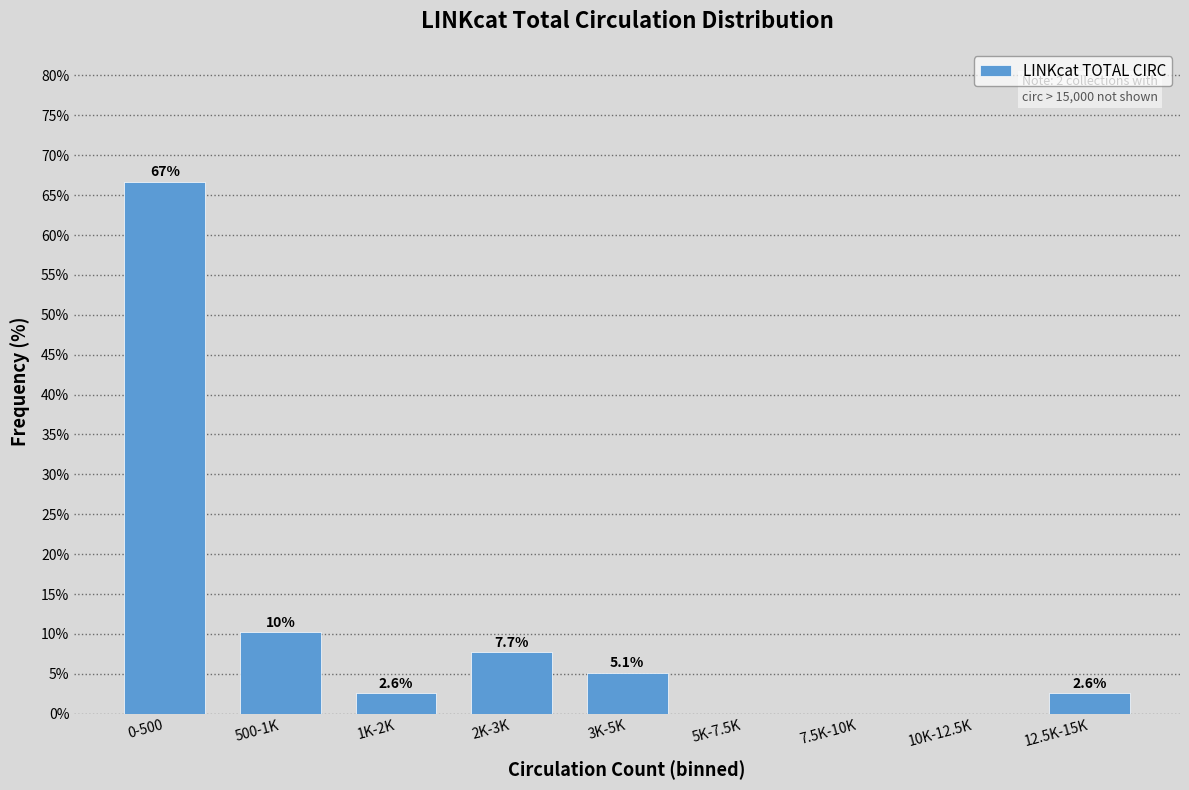

Reading left to right, what are all the values shown in this chart?

0-500=66.7	500-1K=10.3	1K-2K=2.6	2K-3K=7.7	3K-5K=5.1	5K-7.5K=0.0	7.5K-10K=0.0	10K-12.5K=0.0	12.5K-15K=2.6